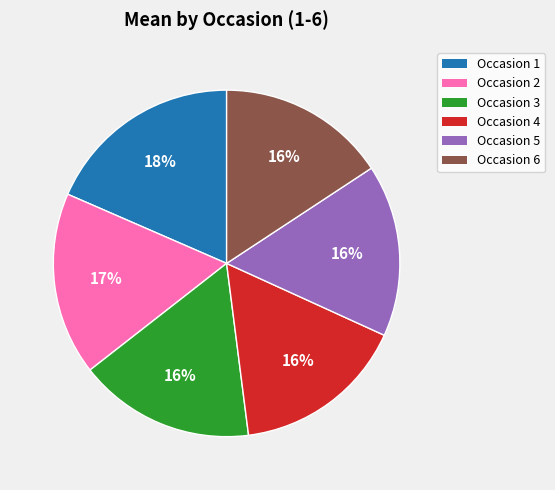

Do Occasion 1 and Occasion 6 together represent more than half of the pie?

No